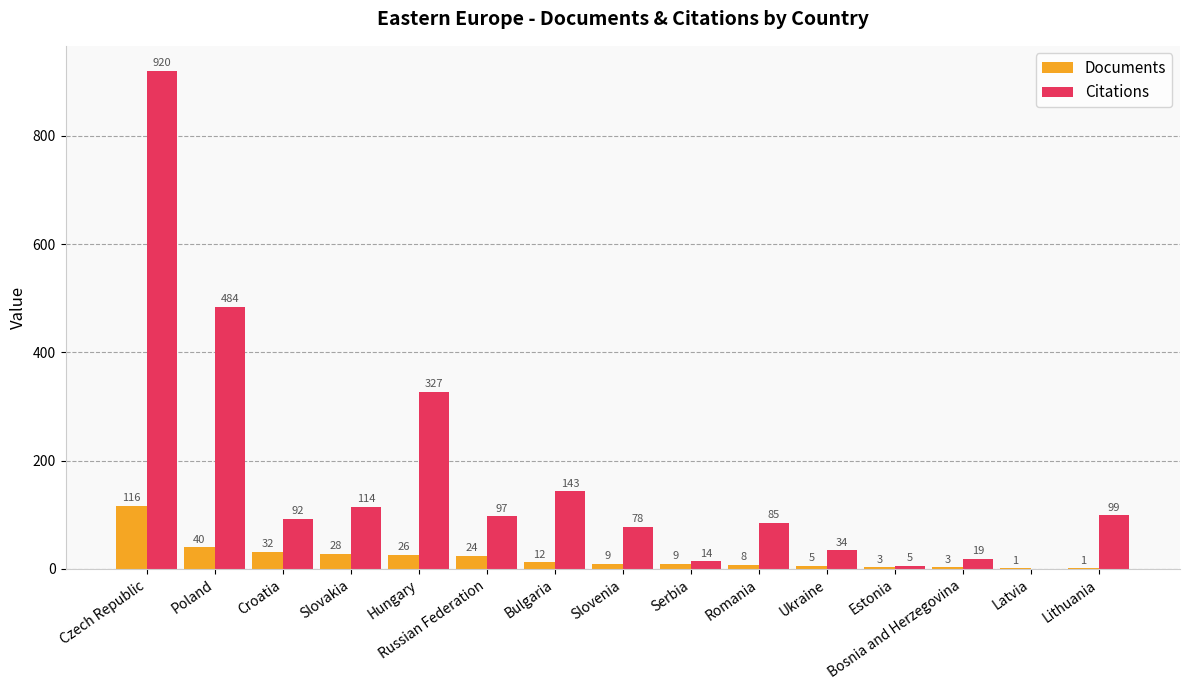

Is it true that Citations equals 14 at Serbia?

True